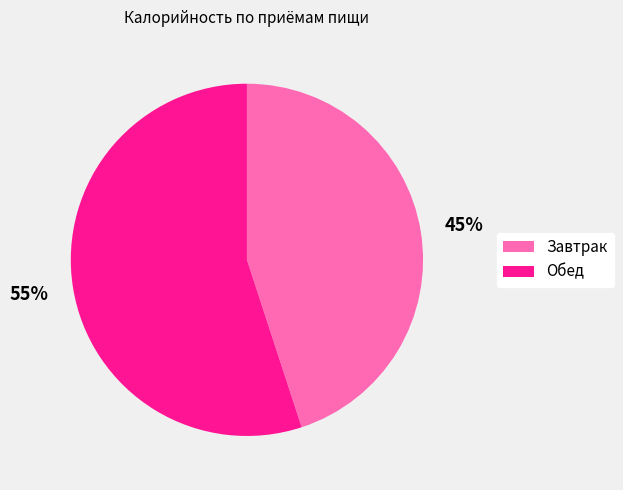

To the nearest percent, what portion does Обед represent?

55%